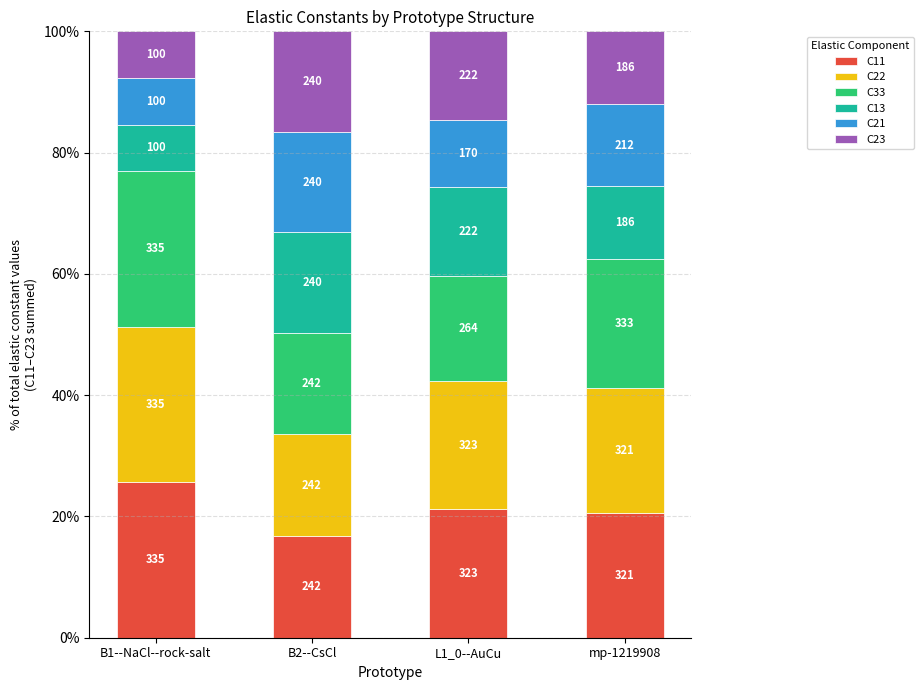

Does the chart contain any negative values?

No